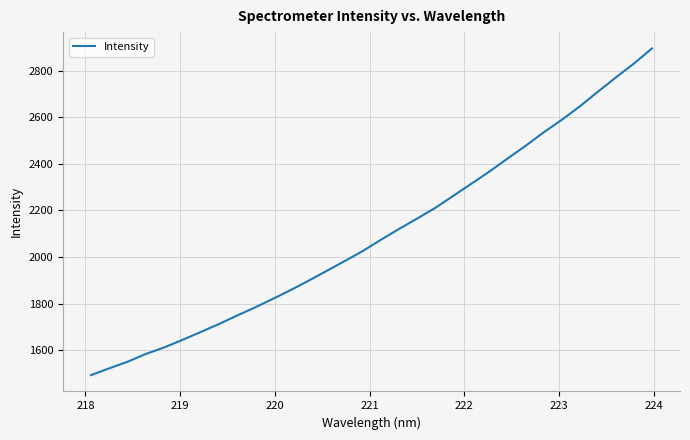

What is the maximum value shown in the chart?

2895.7